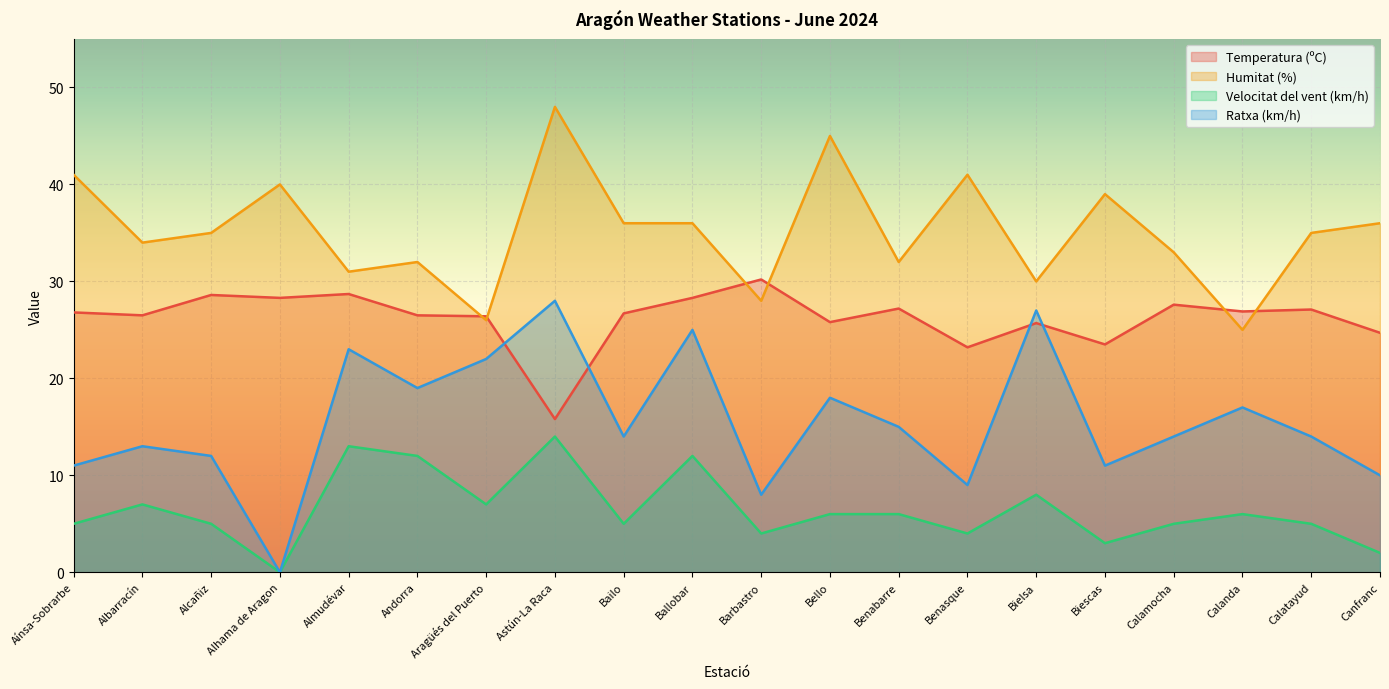

Reading left to right, what are all the values shown in this chart?

Temperatura (ºC): Aínsa-Sobrarbe=26.8	Albarracín=26.5	Alcañiz=28.6	Alhama de Aragon=28.3	Almudévar=28.7	Andorra=26.5	Aragüés del Puerto=26.4	Astún-La Raca=15.8	Bailo=26.7	Ballobar=28.3	Barbastro=30.2	Bello=25.8	Benabarre=27.2	Benasque=23.2	Bielsa=25.7	Biescas=23.5	Calamocha=27.6	Calanda=26.9	Calatayud=27.1	Canfranc=24.7
Humitat (%): Aínsa-Sobrarbe=41.0	Albarracín=34.0	Alcañiz=35.0	Alhama de Aragon=40.0	Almudévar=31.0	Andorra=32.0	Aragüés del Puerto=26.0	Astún-La Raca=48.0	Bailo=36.0	Ballobar=36.0	Barbastro=28.0	Bello=45.0	Benabarre=32.0	Benasque=41.0	Bielsa=30.0	Biescas=39.0	Calamocha=33.0	Calanda=25.0	Calatayud=35.0	Canfranc=36.0
Velocitat del vent (km/h): Aínsa-Sobrarbe=5.0	Albarracín=7.0	Alcañiz=5.0	Alhama de Aragon=0.0	Almudévar=13.0	Andorra=12.0	Aragüés del Puerto=7.0	Astún-La Raca=14.0	Bailo=5.0	Ballobar=12.0	Barbastro=4.0	Bello=6.0	Benabarre=6.0	Benasque=4.0	Bielsa=8.0	Biescas=3.0	Calamocha=5.0	Calanda=6.0	Calatayud=5.0	Canfranc=2.0
Ratxa (km/h): Aínsa-Sobrarbe=11.0	Albarracín=13.0	Alcañiz=12.0	Alhama de Aragon=0.0	Almudévar=23.0	Andorra=19.0	Aragüés del Puerto=22.0	Astún-La Raca=28.0	Bailo=14.0	Ballobar=25.0	Barbastro=8.0	Bello=18.0	Benabarre=15.0	Benasque=9.0	Bielsa=27.0	Biescas=11.0	Calamocha=14.0	Calanda=17.0	Calatayud=14.0	Canfranc=10.0